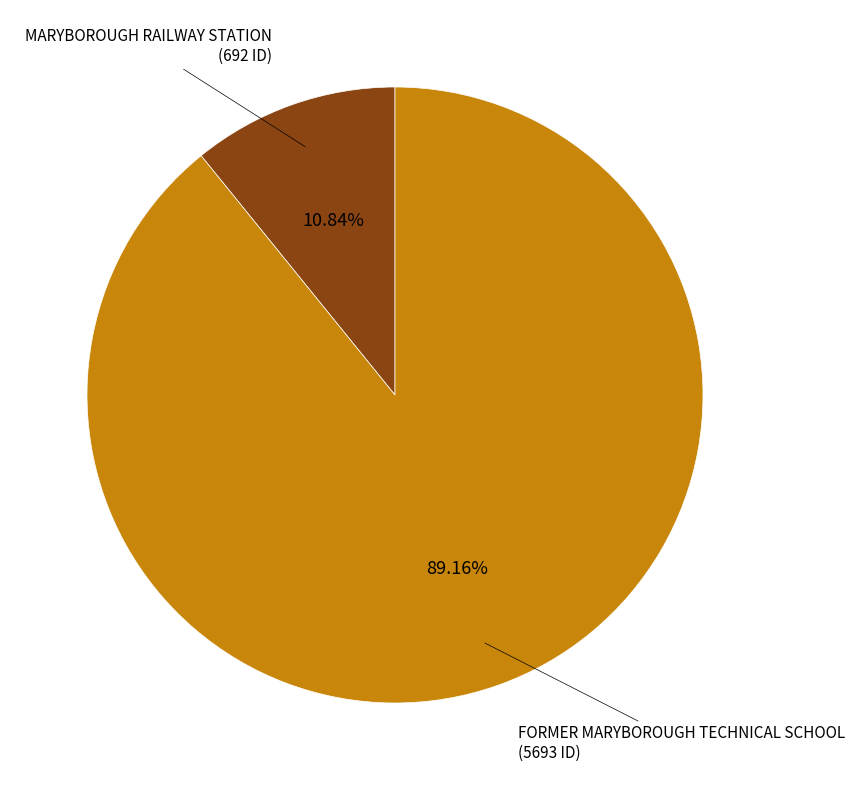

Does FORMER MARYBOROUGH TECHNICAL SCHOOL represent more than half of the total?

Yes